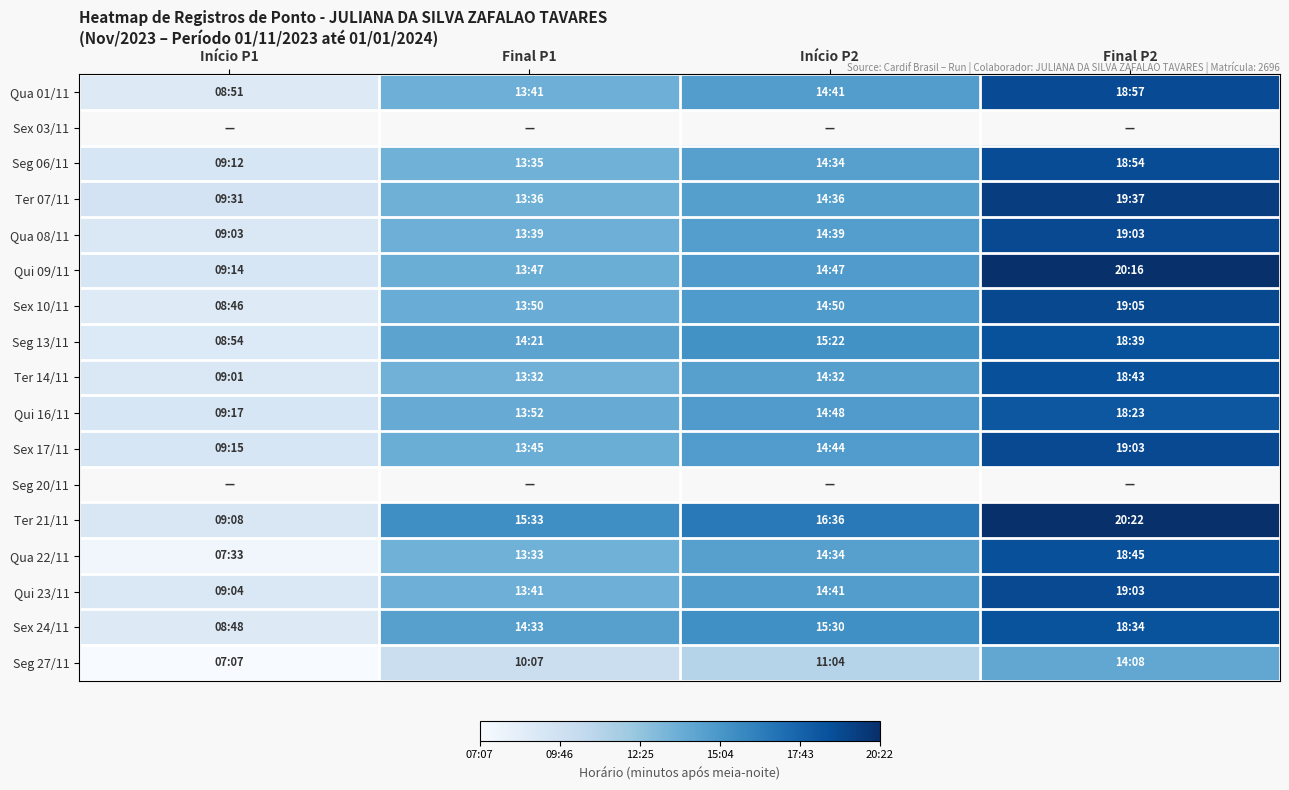

What is the spread (max minus min) of values at Final P2?

374.0